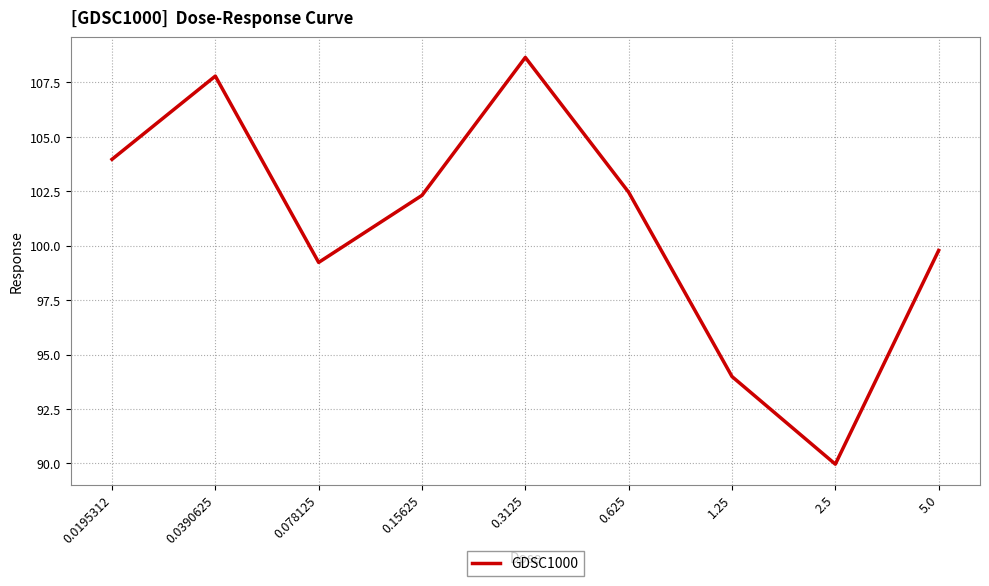

What position from the left is 0.0390625?

2